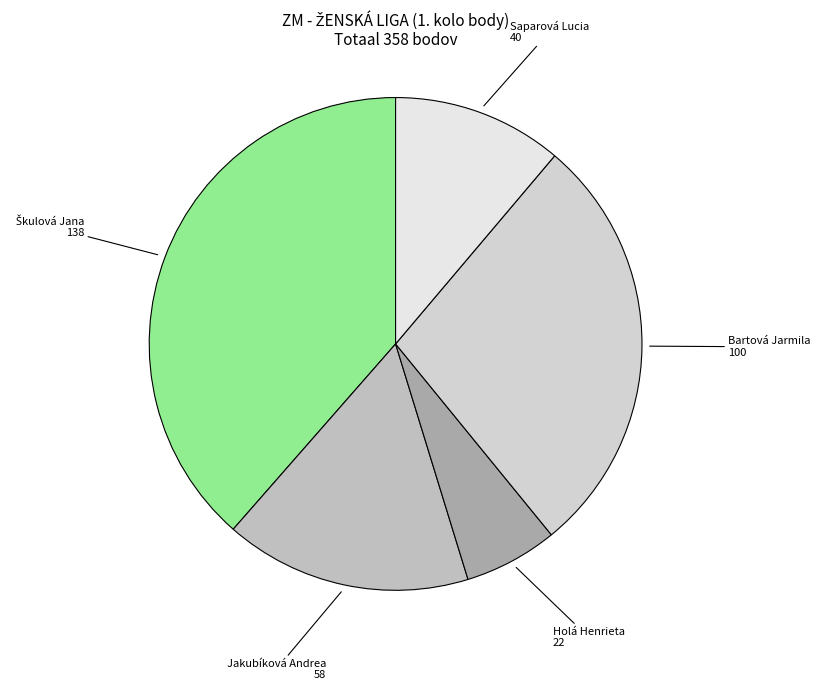

Is the sum of Holá Henrieta and Bartová Jarmila greater than half?

No